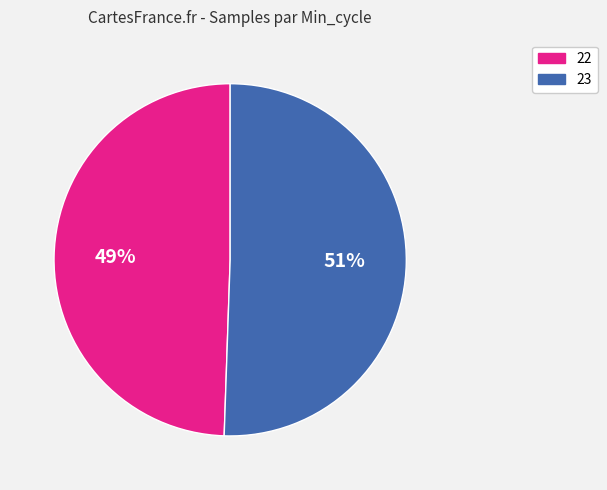

Rank the categories by value from lowest to highest.

22, 23